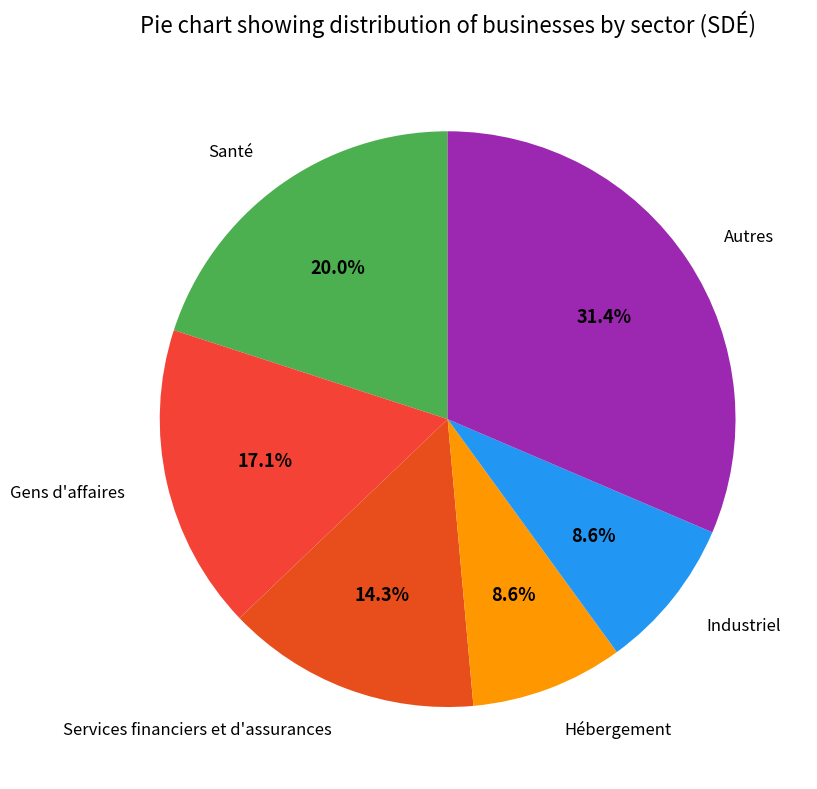

To the nearest percent, what percentage of the pie is Hébergement?

9%